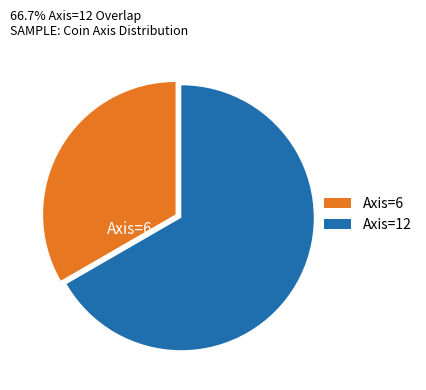

Which has a higher value, Axis=12 or Axis=6?

Axis=12